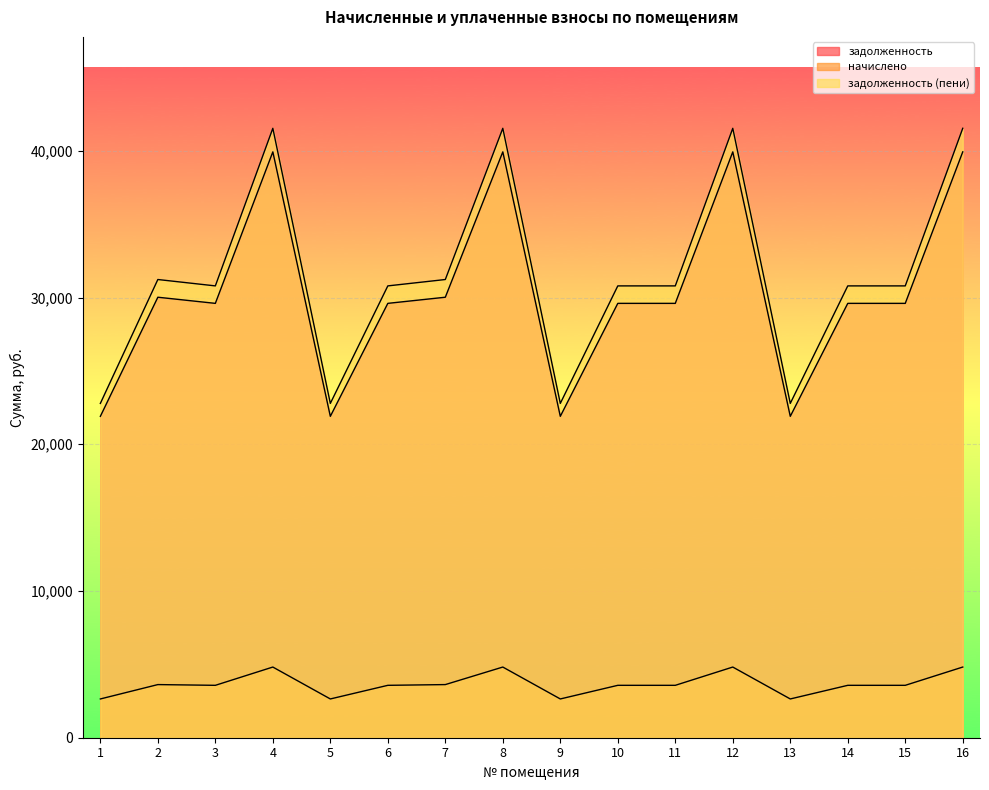

The value of задолженность (пени) at 14 is 30795.6. True or false?

True